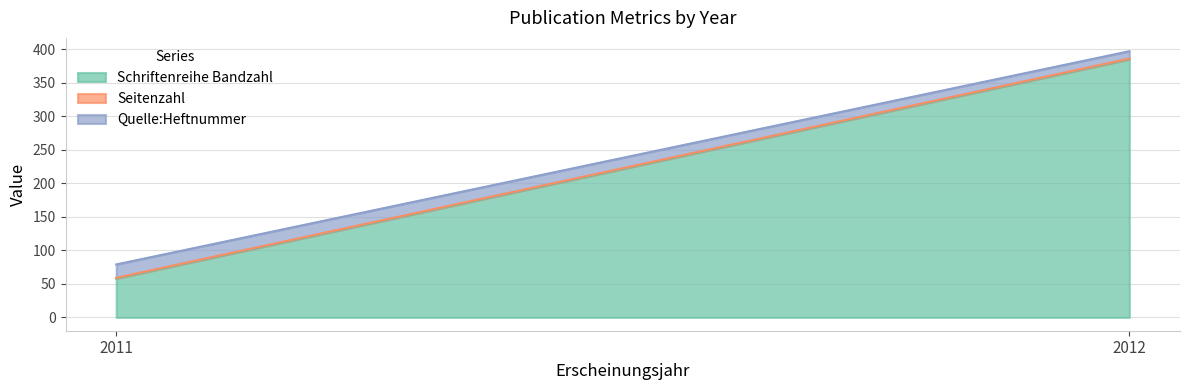

What is the sum of the Schriftenreihe Bandzahl values at 2012 and 2011?

443